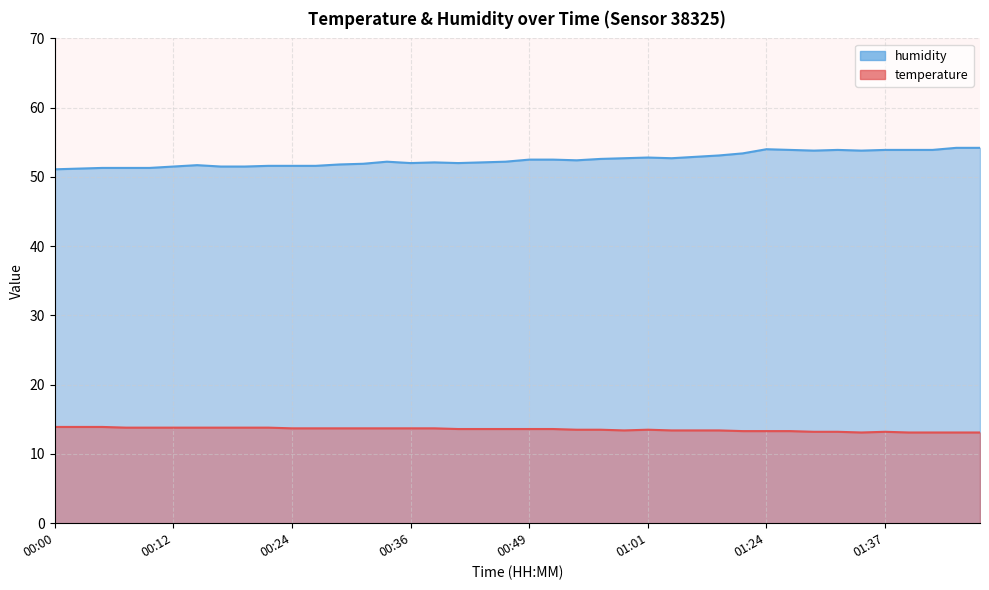

At which category does temperature reach its first local valley?

00:58